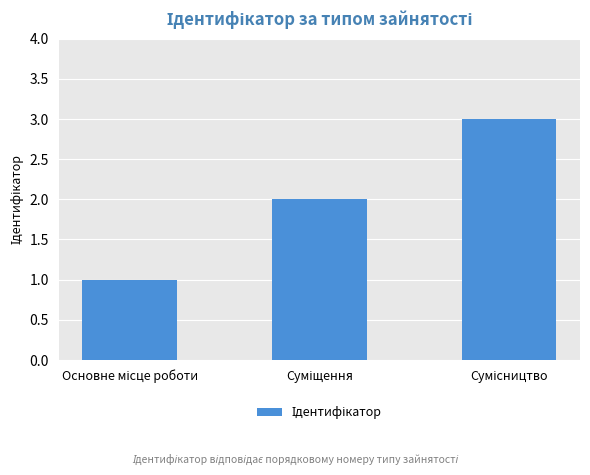

What is the sum of all values?

6